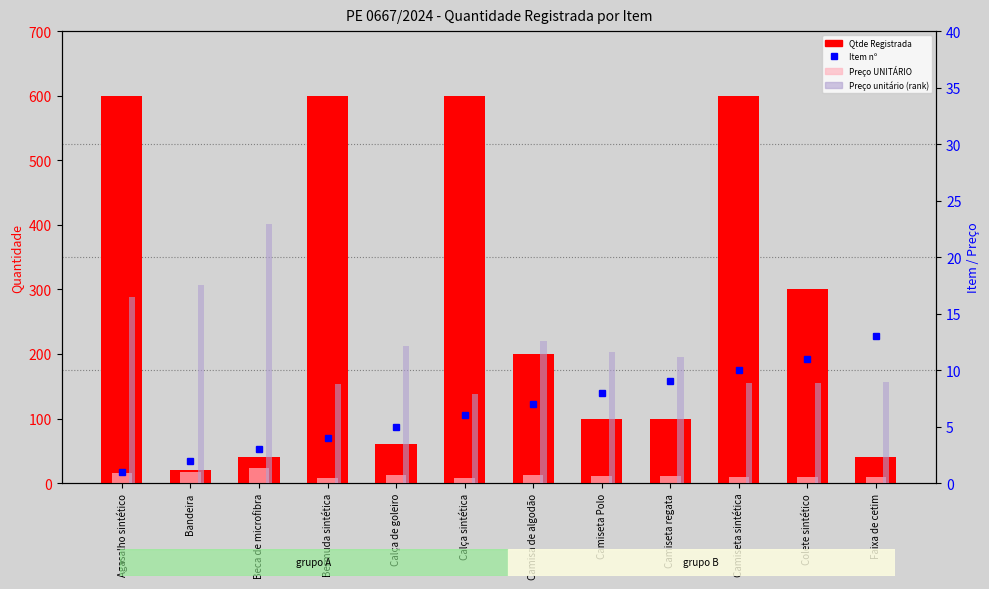

Reading left to right, transcribe all the data shown in this chart.

Qtde Registrada: Agasalho sintético=600.0	Bandeira=20.0	Beca de microfibra=40.0	Bermuda sintética=600.0	Calça de goleiro=60.0	Calça sintética=600.0	Camisa de algodão=200.0	Camiseta Polo=100.0	Camiseta regata=100.0	Camiseta sintética=600.0	Colete sintético=300.0	Faixa de cetim=40.0
Preço UNITÁRIO: Agasalho sintético=16.5	Bandeira=17.6	Beca de microfibra=22.9	Bermuda sintética=8.8	Calça de goleiro=12.2	Calça sintética=7.9	Camisa de algodão=12.6	Camiseta Polo=11.6	Camiseta regata=11.2	Camiseta sintética=8.8	Colete sintético=8.8	Faixa de cetim=9.0
Item nº: Agasalho sintético=1.0	Bandeira=2.0	Beca de microfibra=3.0	Bermuda sintética=4.0	Calça de goleiro=5.0	Calça sintética=6.0	Camisa de algodão=7.0	Camiseta Polo=8.0	Camiseta regata=9.0	Camiseta sintética=10.0	Colete sintético=11.0	Faixa de cetim=13.0
Preço unitário (rank): Agasalho sintético=16.5	Bandeira=17.6	Beca de microfibra=22.9	Bermuda sintética=8.8	Calça de goleiro=12.2	Calça sintética=7.9	Camisa de algodão=12.6	Camiseta Polo=11.6	Camiseta regata=11.2	Camiseta sintética=8.8	Colete sintético=8.8	Faixa de cetim=9.0